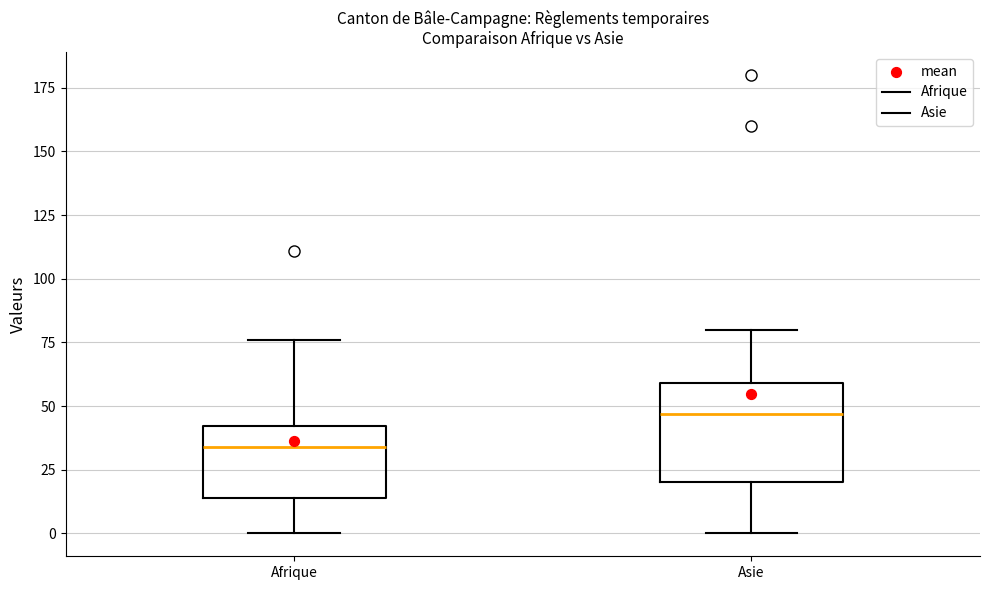

Reading left to right, transcribe this box plot: for each box, give where its median line is, the range the box spans, and where its two whiskers end, as read against the y-axis. The values are not printed on the chart, so give them approximately, as read against the axis.

Afrique: median 35, box 15 to 40, whiskers 0 to 75
Asie: median 45, box 20 to 60, whiskers 0 to 80